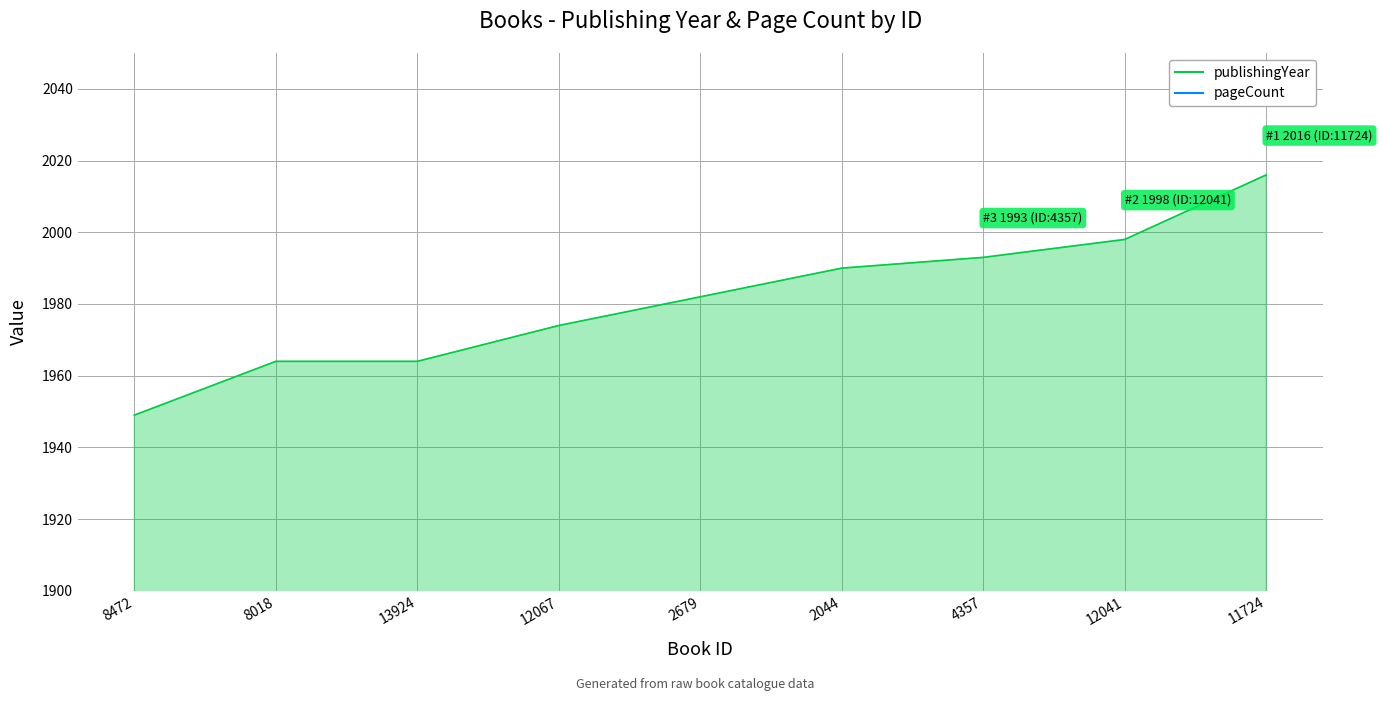

Count the number of categories in the chart.

9